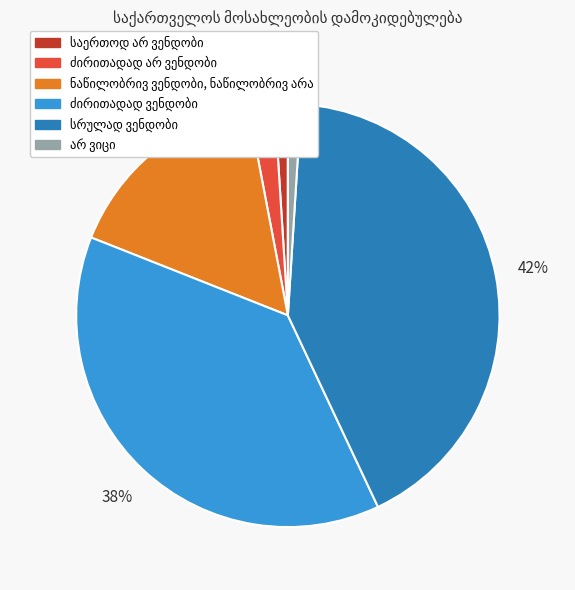

Count the number of slices in the pie.

6